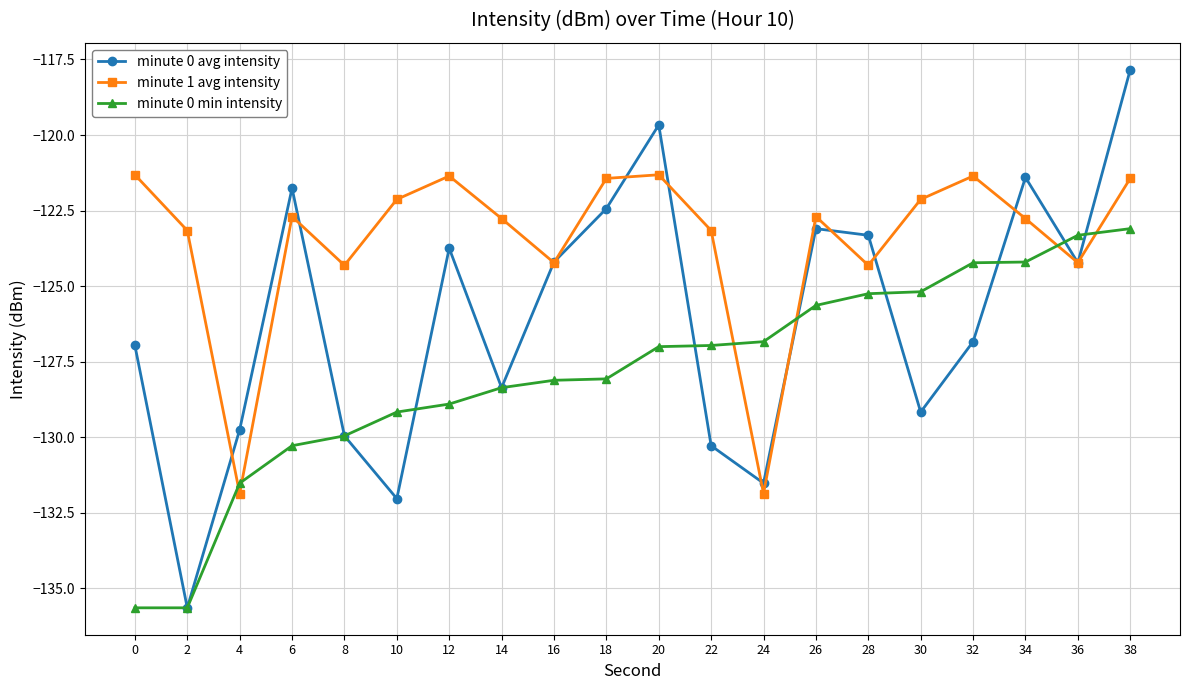

How many values in the minute 0 avg intensity series are below -124?

12